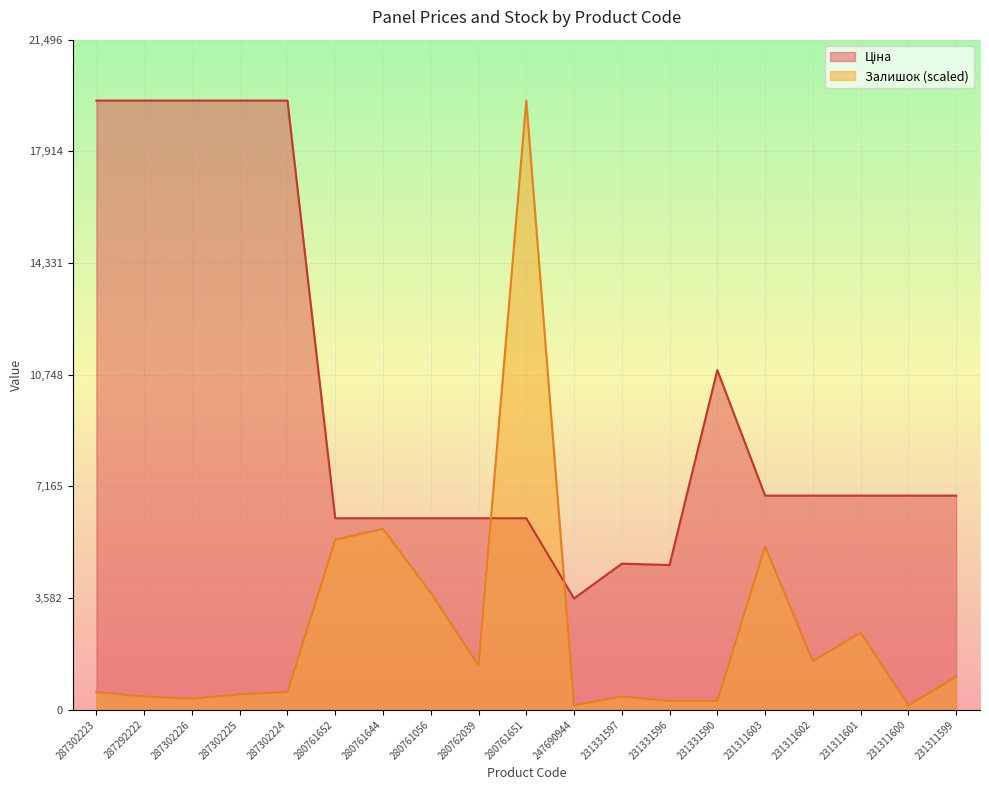

Where is Ціна nearest to the value 11556?

231331590